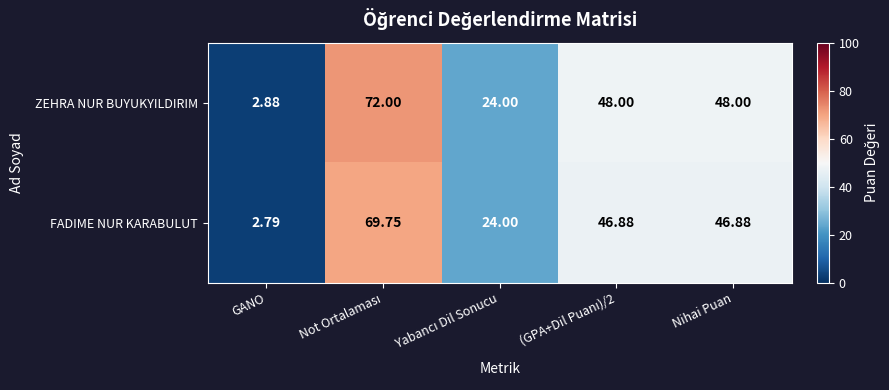

At which category does the chart reach its minimum across all series?

GANO